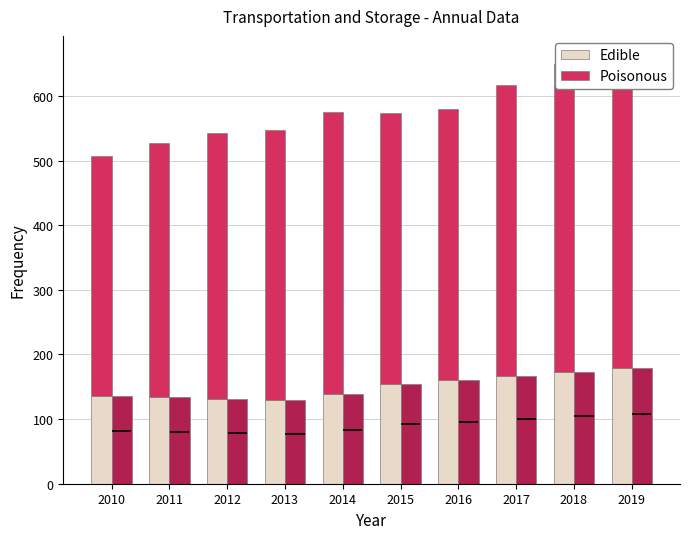

Where is Edible nearest to the value 154?

2015